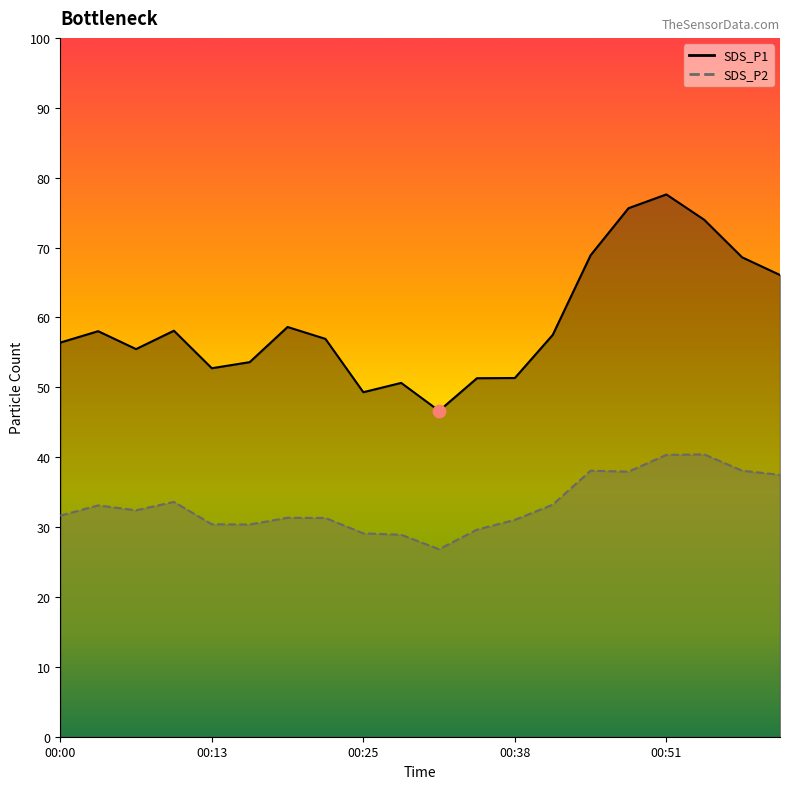

Which series has the largest total across all categories?

SDS_P1